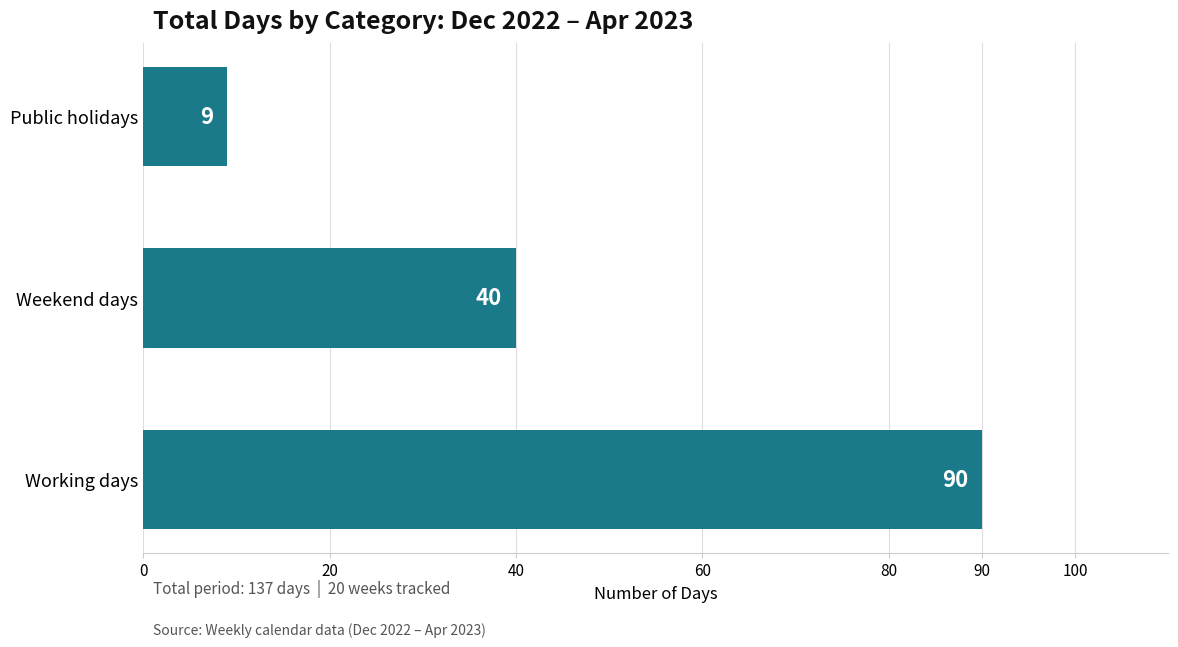

What is the sum of all values?

139